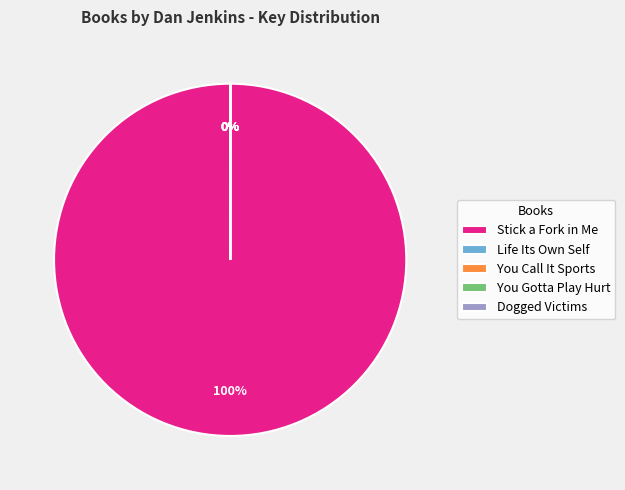

Is it true that Stick a Fork in Me is 100% of the pie?

True